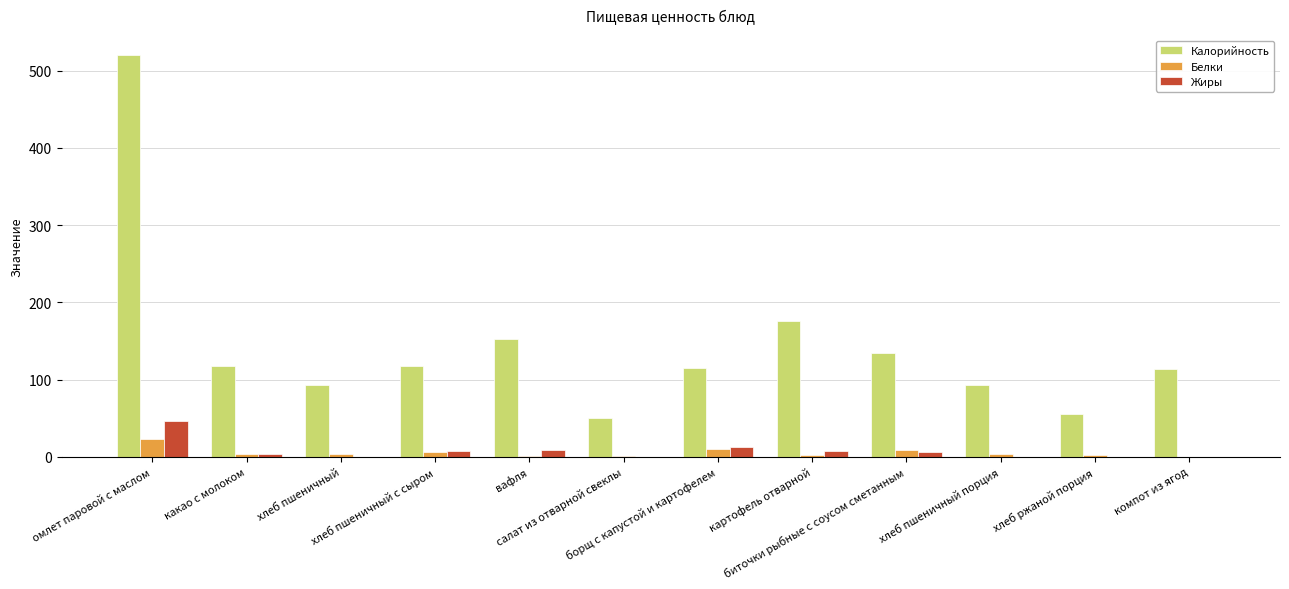

At which label does Калорийность first exceed 117?

омлет паровой с маслом